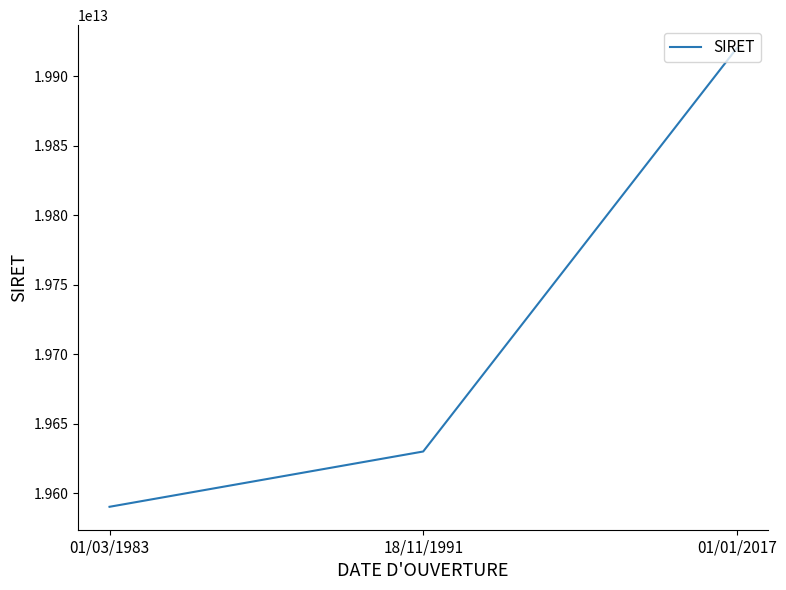

At which category does the chart reach its peak across all series?

01/01/2017